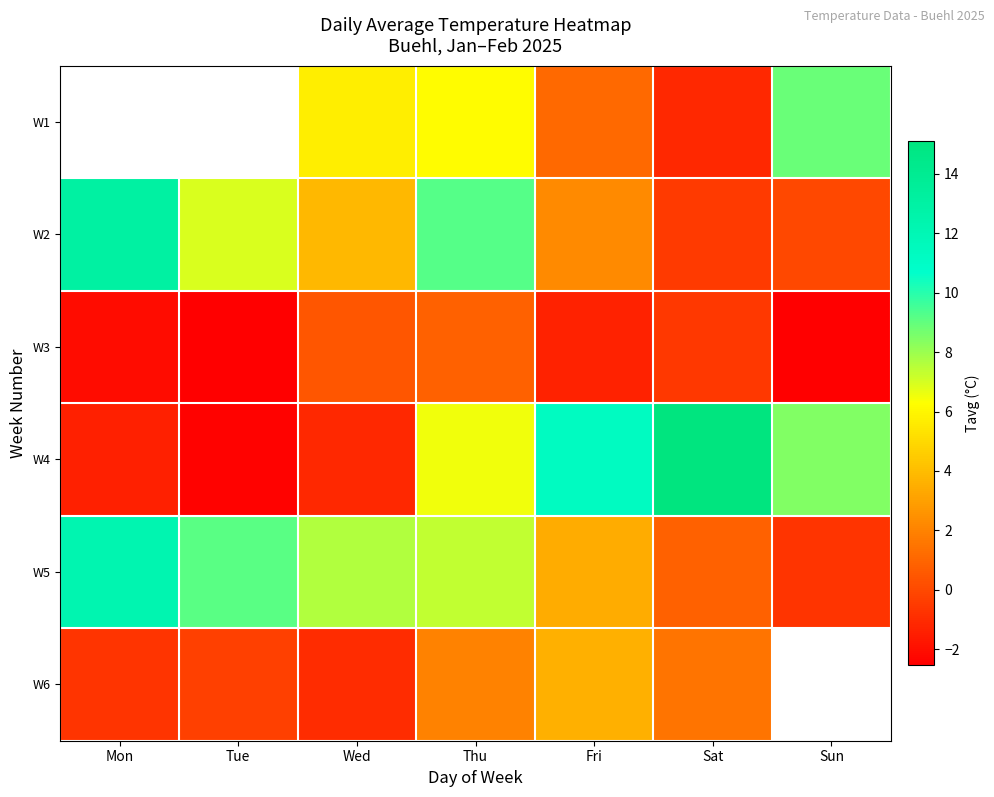

The row_4 series shows 9.2 at Tue. True or false?

True